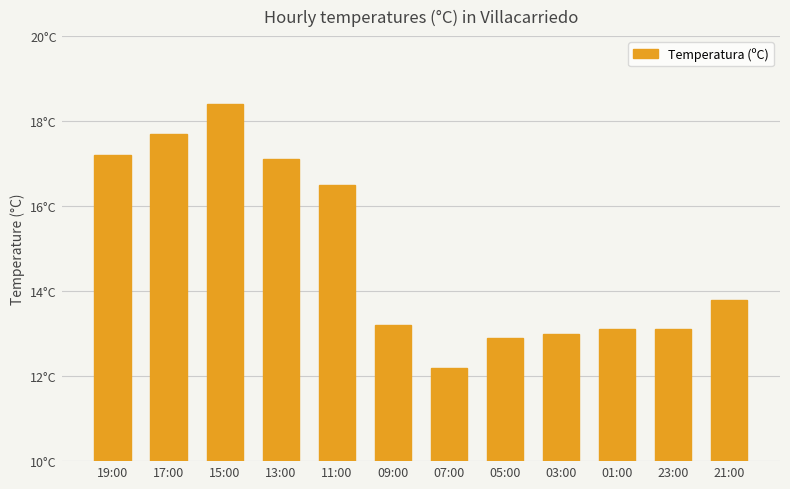

Does the chart contain any negative values?

No